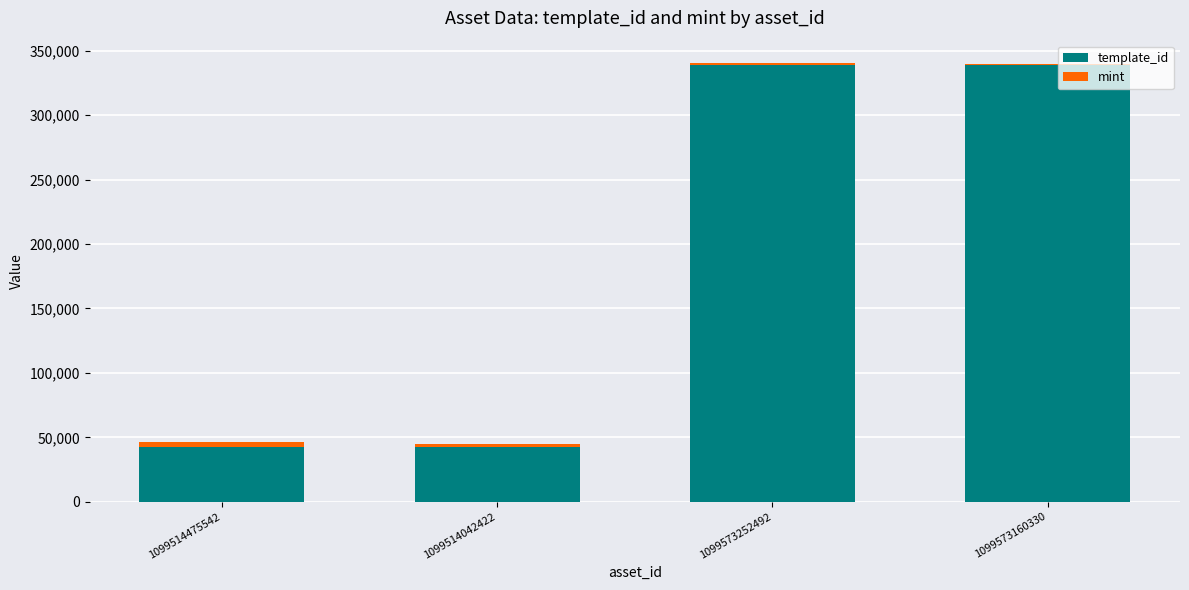

What is the approximate value of template_id at 1099514475542?

42420